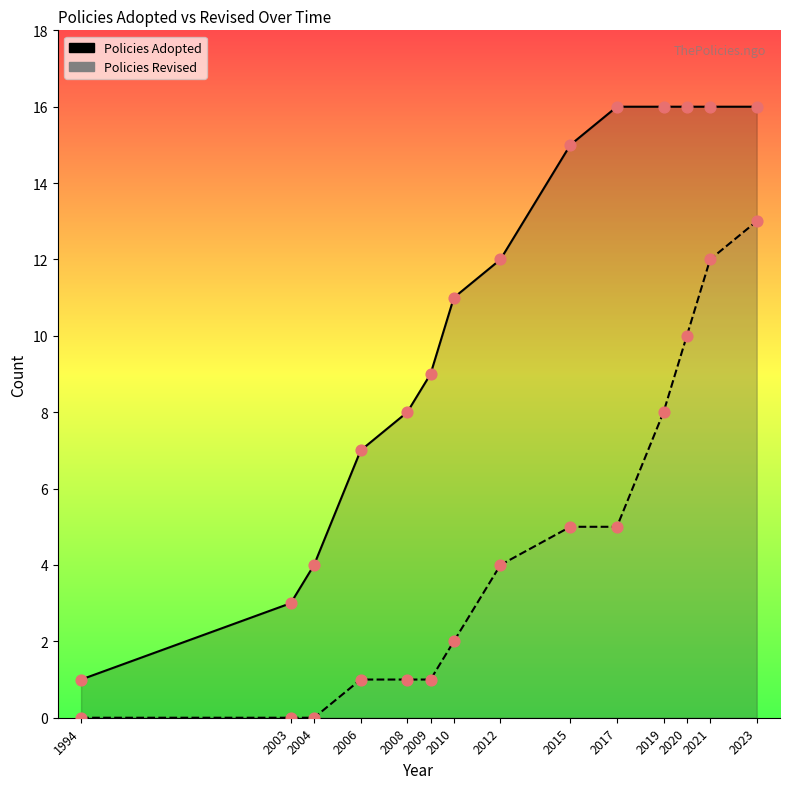

Which series reaches the minimum Y coordinate?

Policies Revised